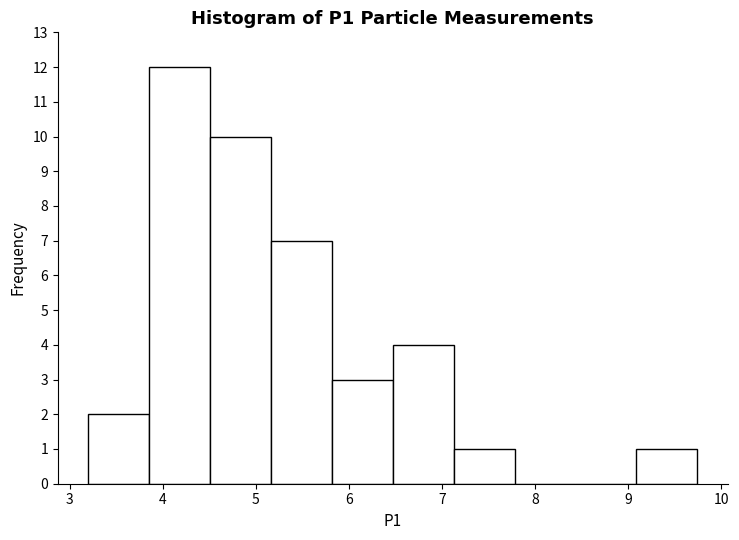

Reading left to right, transcribe this chart: for each bar, give the range it covers on the x-axis and its height. Neither the bar edges nor the heights are printed on the chart, so give them approximately, as read against the axes.

3.2 to 3.9: 2
3.9 to 4.5: 12
4.5 to 5.2: 10
5.2 to 5.8: 7
5.8 to 6.5: 3
6.5 to 7.1: 4
7.1 to 7.8: 1
7.8 to 8.4: 0
8.4 to 9.1: 0
9.1 to 9.7: 1